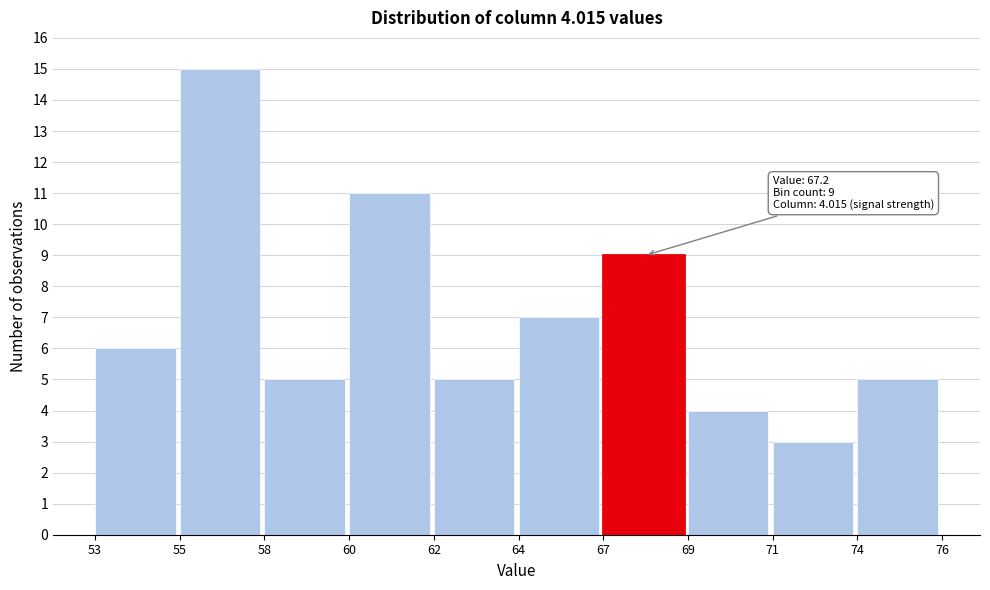

Reading left to right, what are all the values shown in this chart?

6	15	5	11	5	7	9	4	3	5